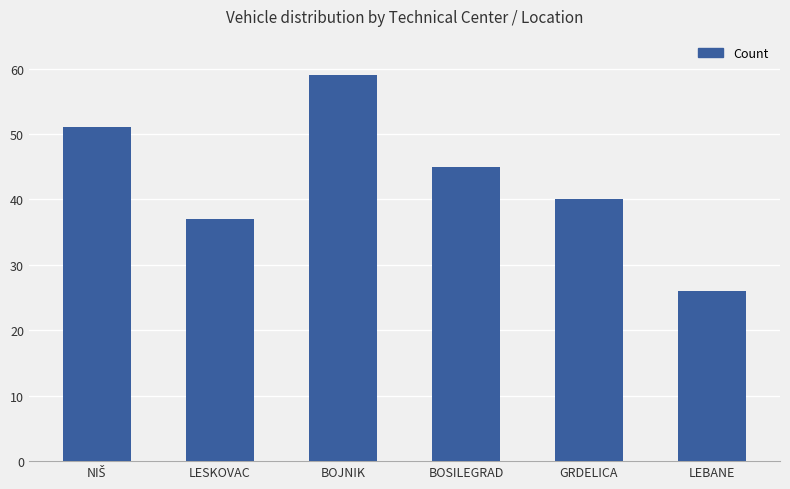

The chart shows a value of 9 at GRDELICA. True or false?

False